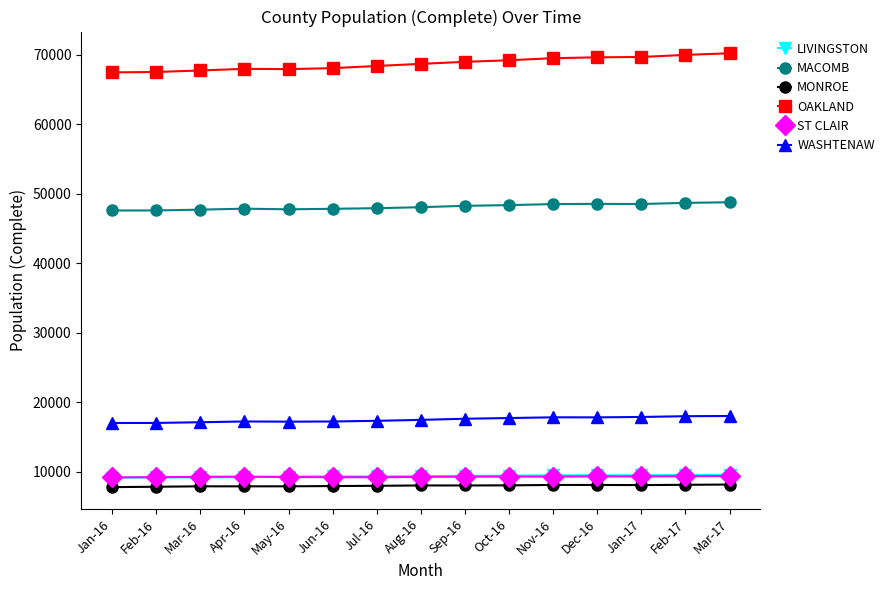

What is the sum of all ST CLAIR values?

139060